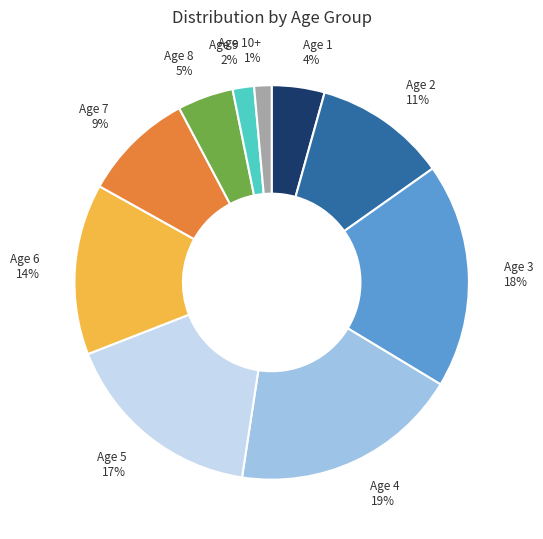

Does Age 3 represent more than half of the total?

No